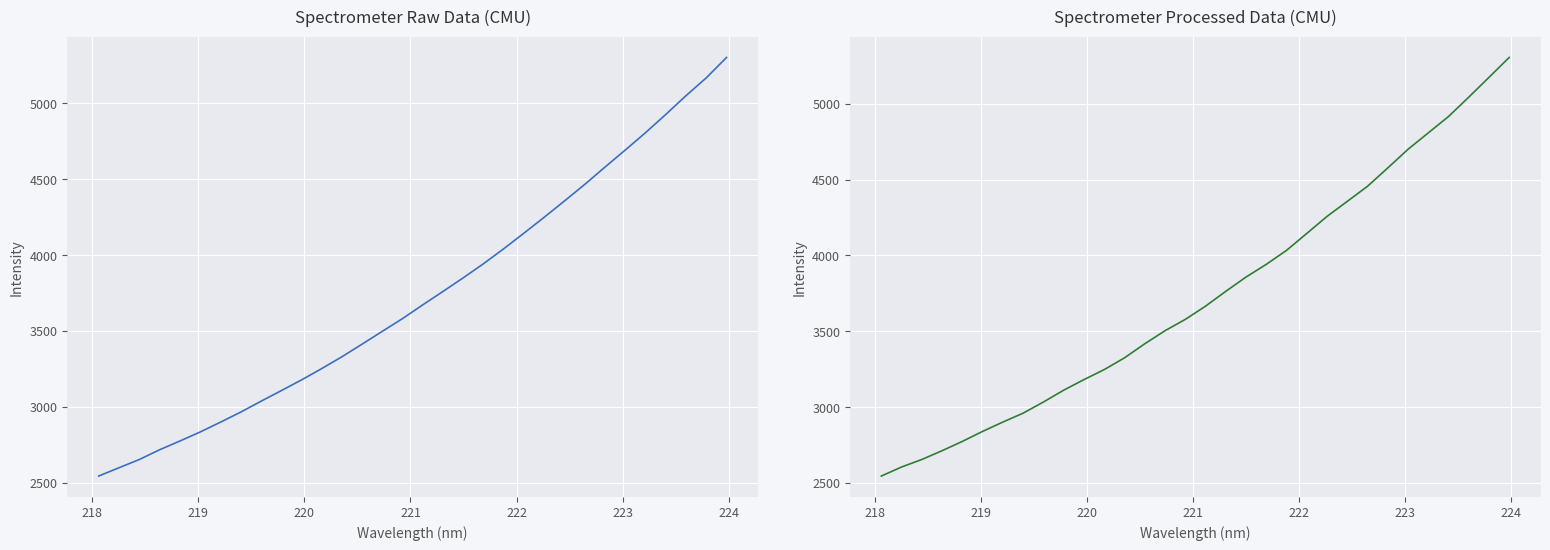

What is the value of the Spectral Intensity (Processed) point at the 27th from the left?

4700.1